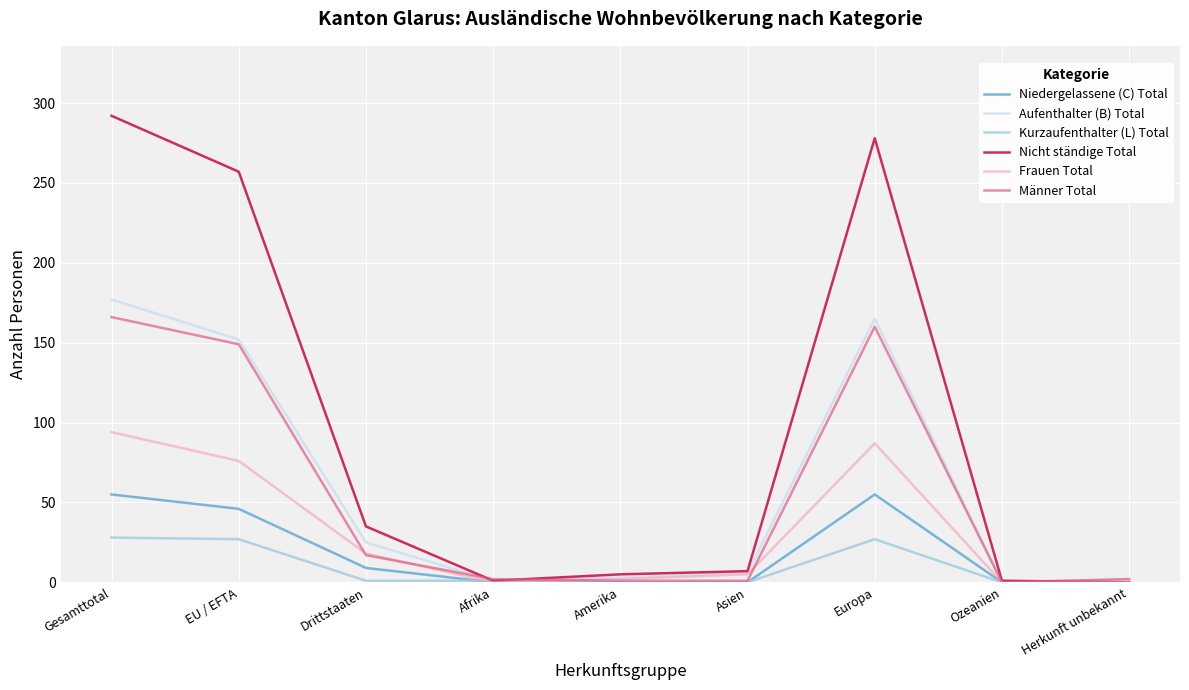

What is the difference between the maximum and minimum values in the Kurzaufenthalter (L) Total series?

28